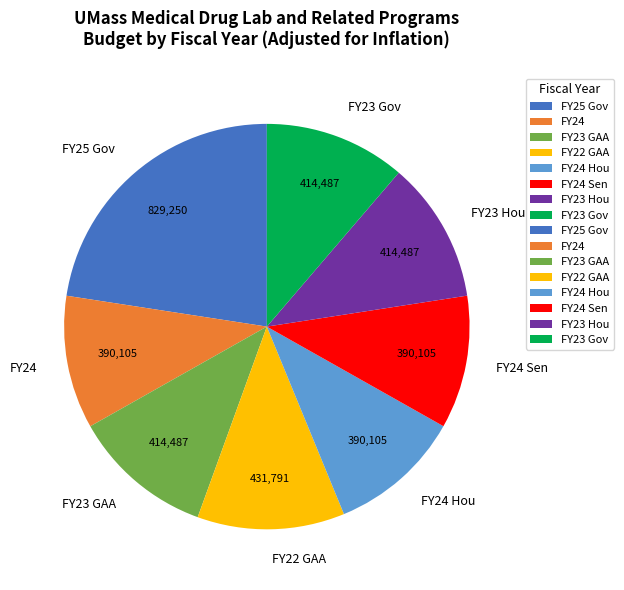

Is there any slice that represents more than half of the pie?

No